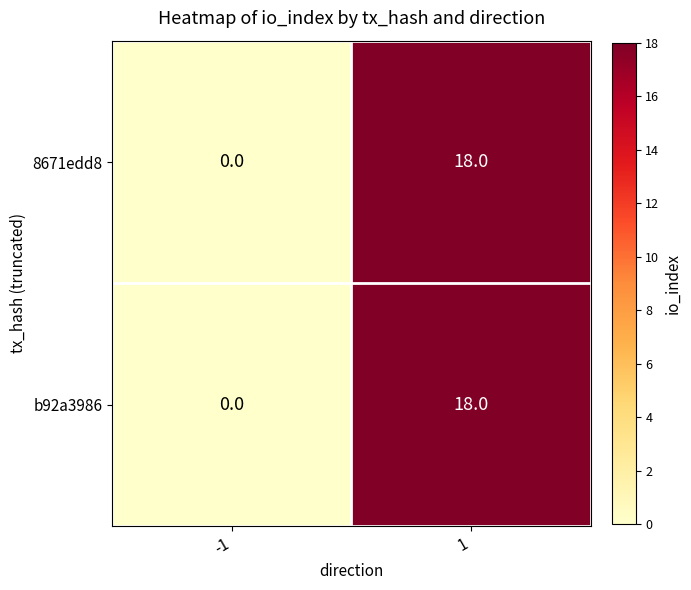

True or false: 8671edd8 has a value of -13 at -1.

False